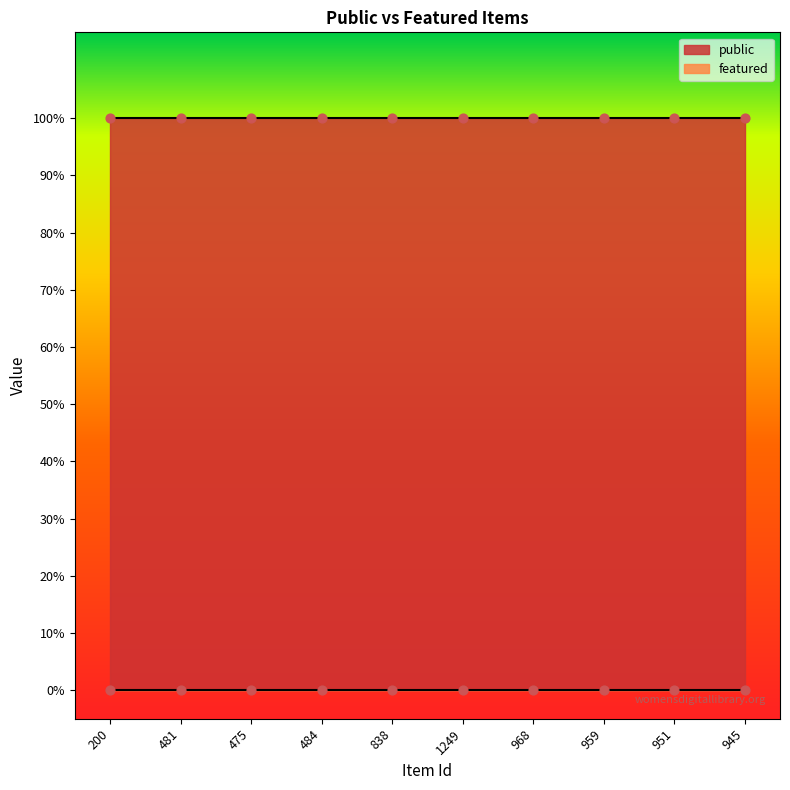

At which category is the sum across all series the highest?

200